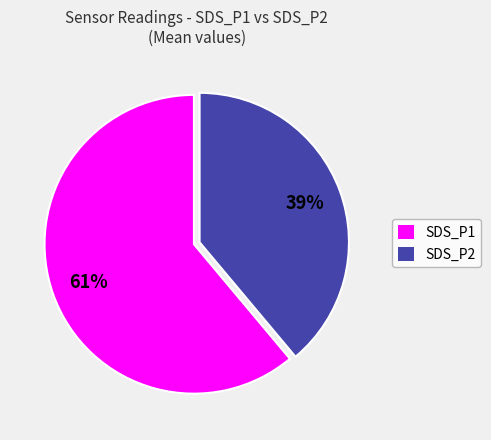

To the nearest percent, what percentage of the pie is SDS_P2?

39%